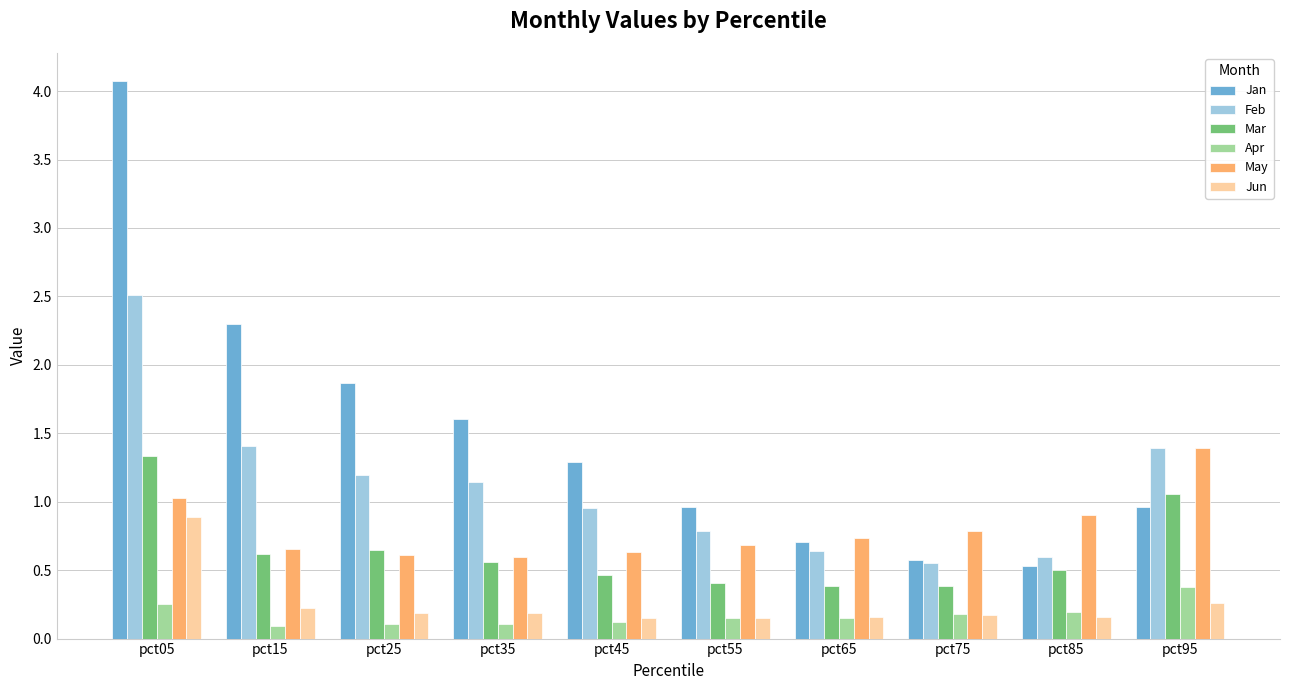

How many bars are there in total?

60